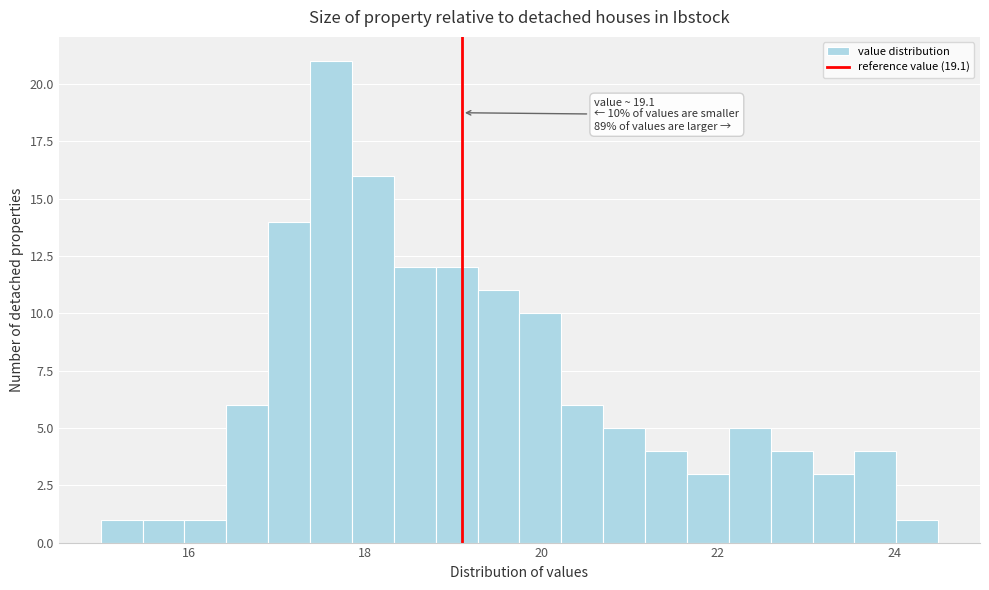

Around what value on the x-axis is the tallest bar? Give the approximate position of its centre, as read against the axis.

17.6